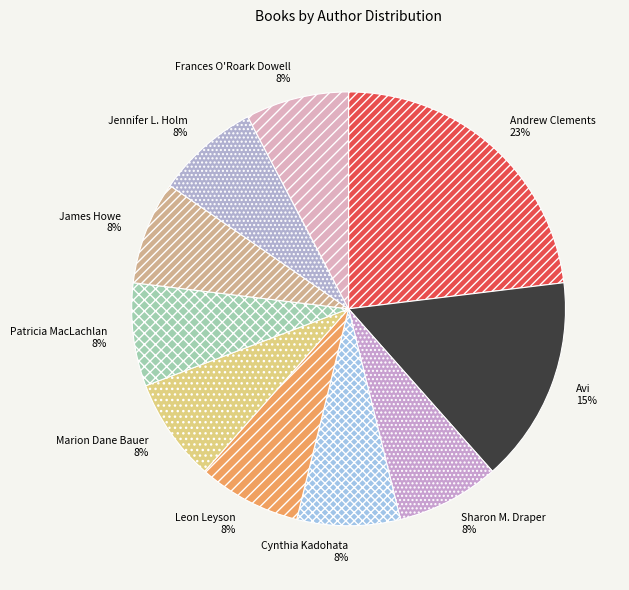

To the nearest percent, what is the difference between the largest and smallest slice percentages?

15%